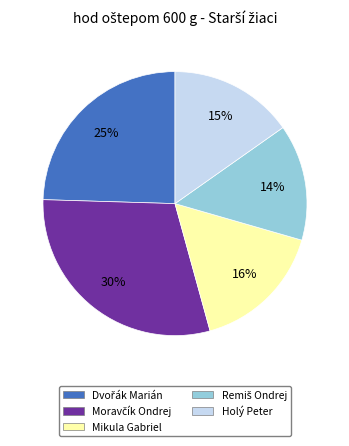

The Mikula Gabriel slice represents 28% of the pie. True or false?

False